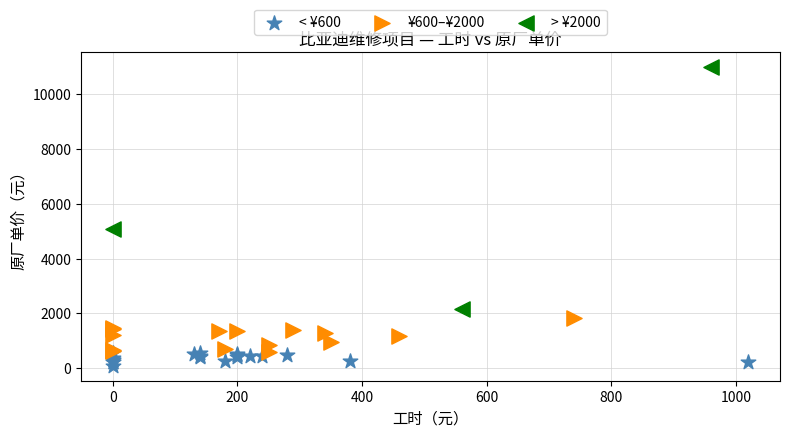

Which series reaches the minimum Y coordinate?

< ¥600